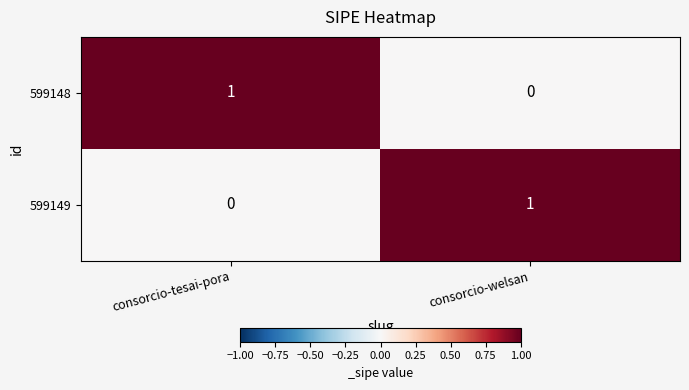

Rank the categories by 599148 value from highest to lowest.

consorcio-tesai-pora, consorcio-welsan